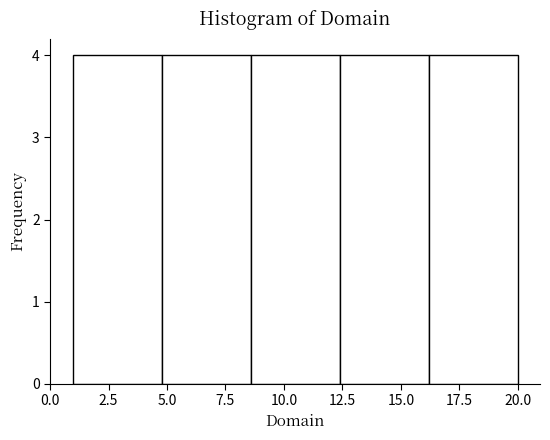

Reading left to right, list every bar in this chart as the range it spans on the x-axis followed by its height. Neither the bar edges nor the heights are printed on the chart, so give them approximately, as read against the axes.

1.0 to 4.8: 4
4.8 to 8.6: 4
8.6 to 12.4: 4
12.4 to 16.2: 4
16.2 to 20.0: 4